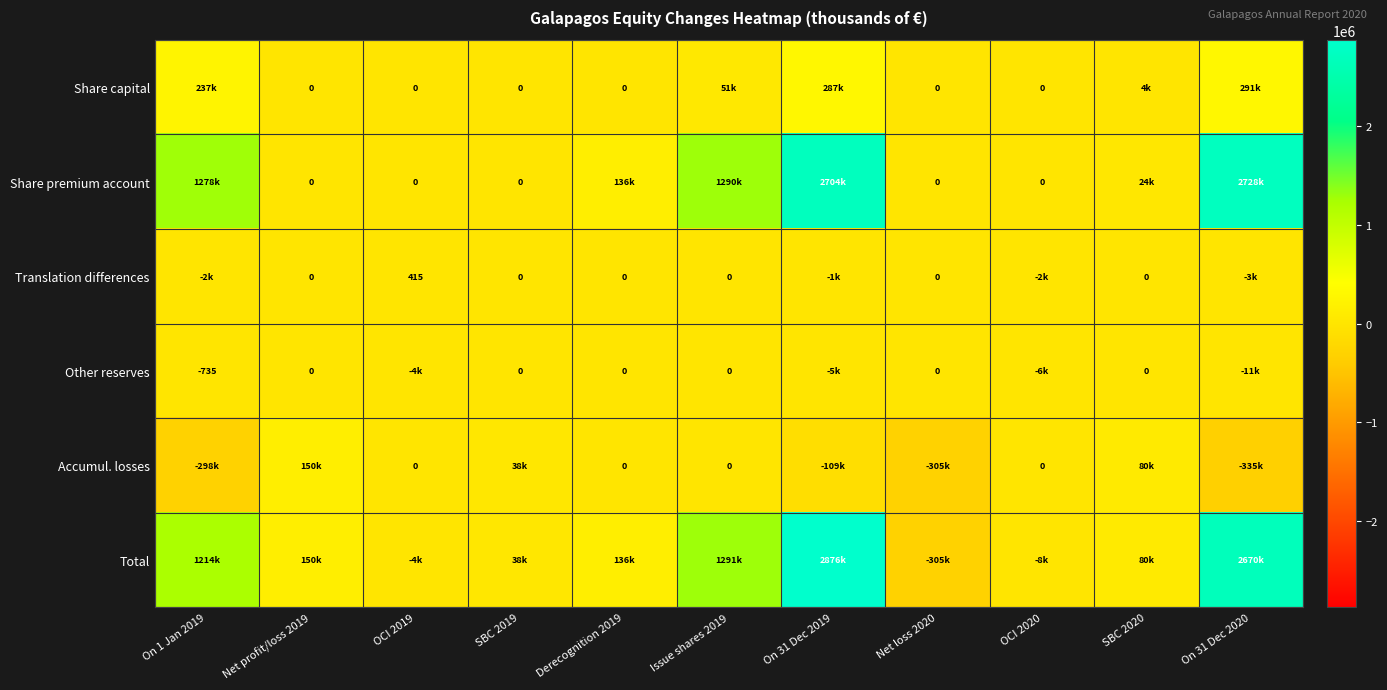

What is the minimum value shown in the chart?

-334701